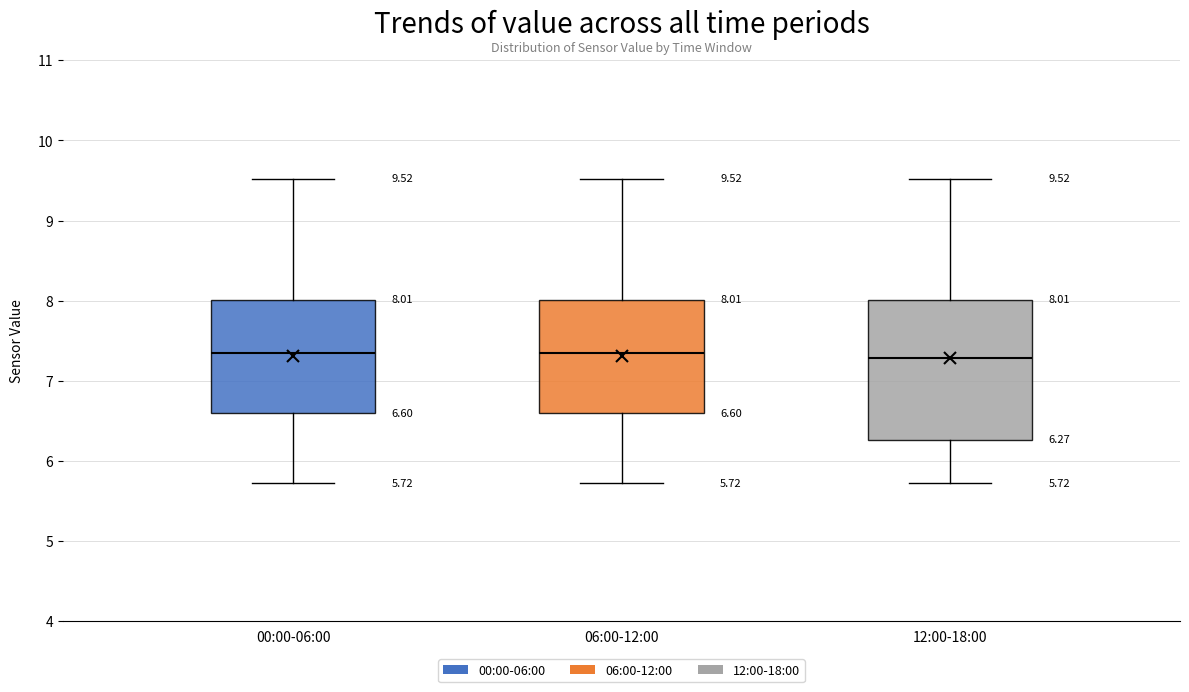

Comparing the boxes themselves (not the whiskers), which one is the tallest?

12:00-18:00